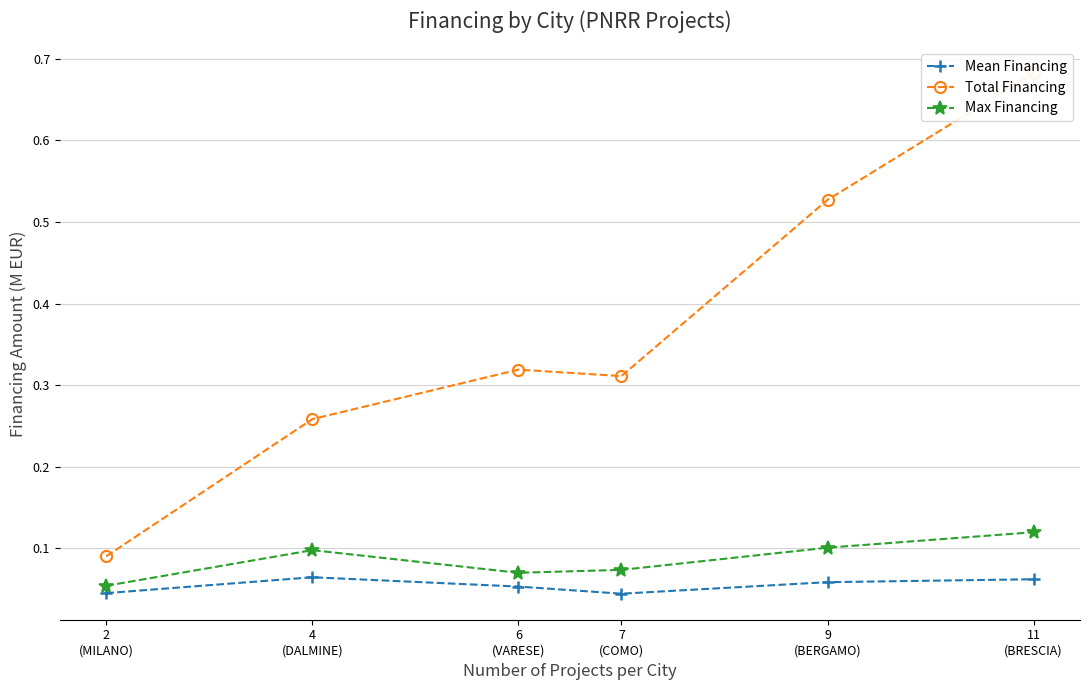

Reading left to right, extract all data points from this chart.

Mean Financing: 2
(MILANO)=0.0	4
(DALMINE)=0.1	6
(VARESE)=0.1	7
(COMO)=0.0	9
(BERGAMO)=0.1	11
(BRESCIA)=0.1
Total Financing: 2
(MILANO)=0.1	4
(DALMINE)=0.3	6
(VARESE)=0.3	7
(COMO)=0.3	9
(BERGAMO)=0.5	11
(BRESCIA)=0.7
Max Financing: 2
(MILANO)=0.1	4
(DALMINE)=0.1	6
(VARESE)=0.1	7
(COMO)=0.1	9
(BERGAMO)=0.1	11
(BRESCIA)=0.1